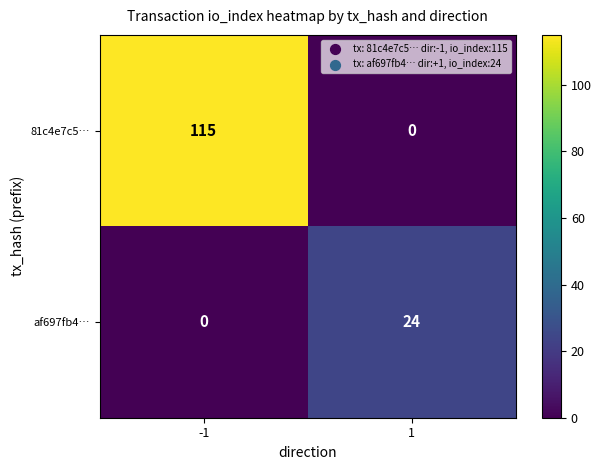

What value does the af697fb4… series have at 1?

24